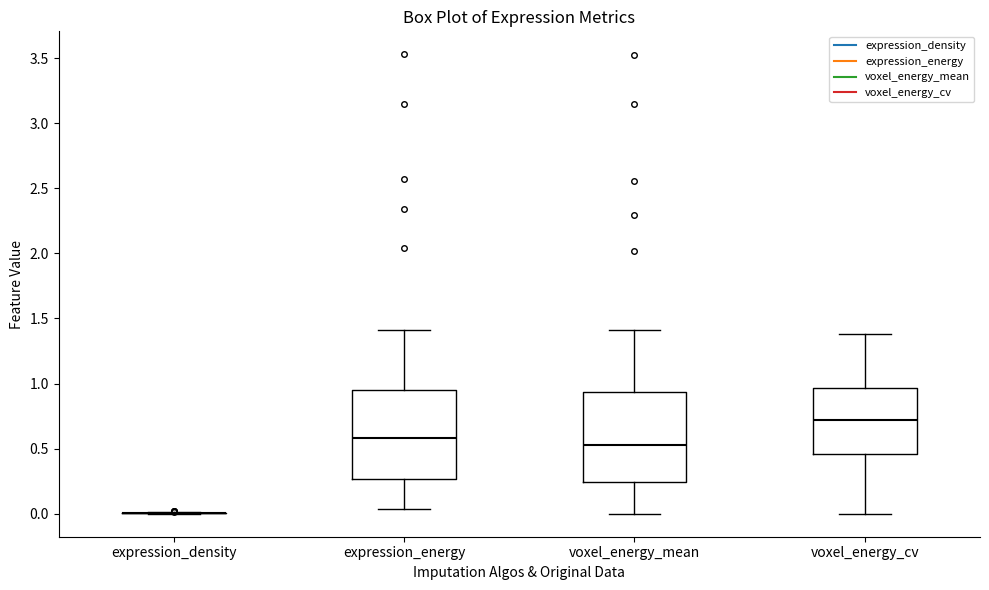

Reading left to right, read every box against the y-axis: the position of its median line, the range the box covers, and the ends of its whiskers. The values are not printed on the chart, so give them approximately, as read against the axis.

expression_density: box collapsed to a line at 0.00, whiskers 0.00 to 0.00
expression_energy: median 0.60, box 0.25 to 0.95, whiskers 0.05 to 1.40
voxel_energy_mean: median 0.55, box 0.25 to 0.95, whiskers 0.00 to 1.40
voxel_energy_cv: median 0.70, box 0.45 to 0.95, whiskers 0.00 to 1.40